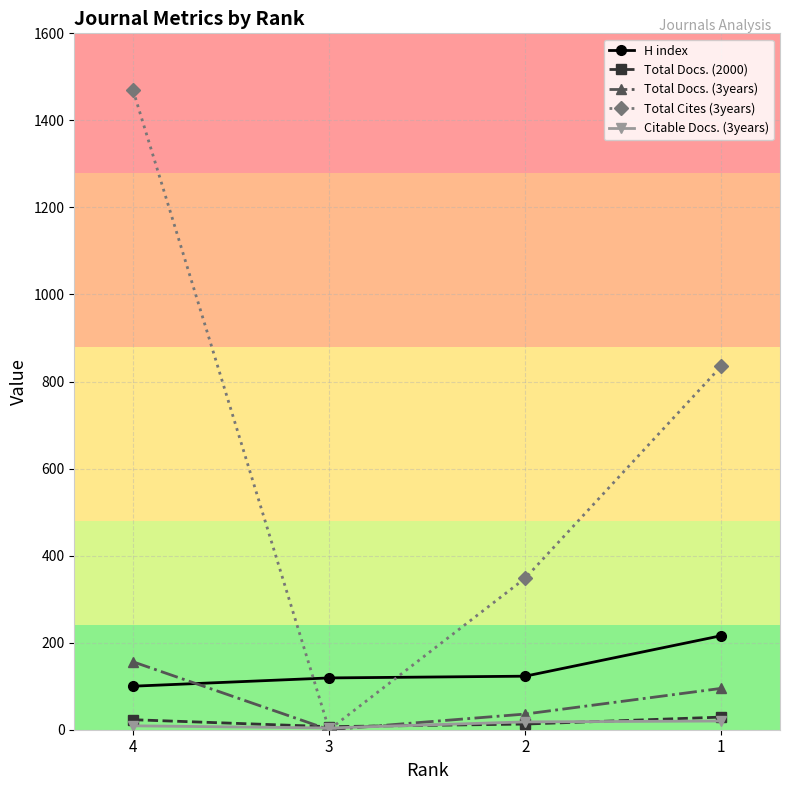

What is the total value across all series at 1?

1195